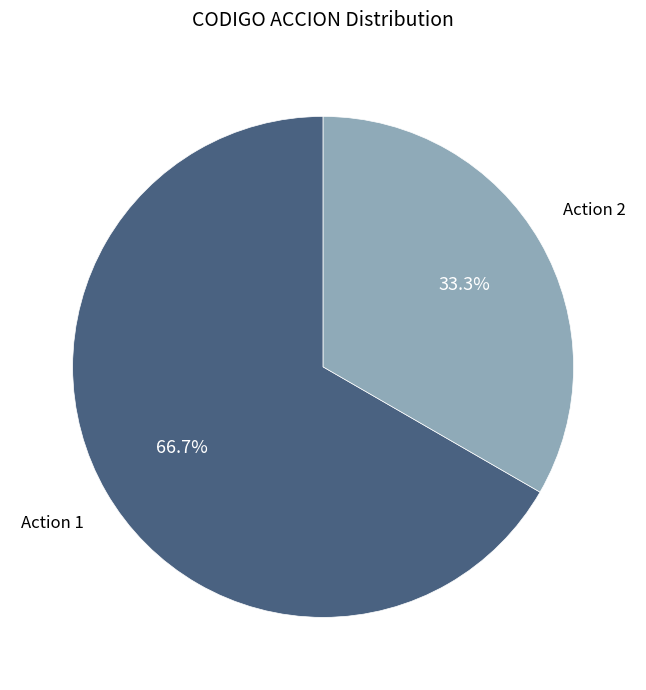

Combined, what portion of the pie is Action 1 and Action 2?

100.0%